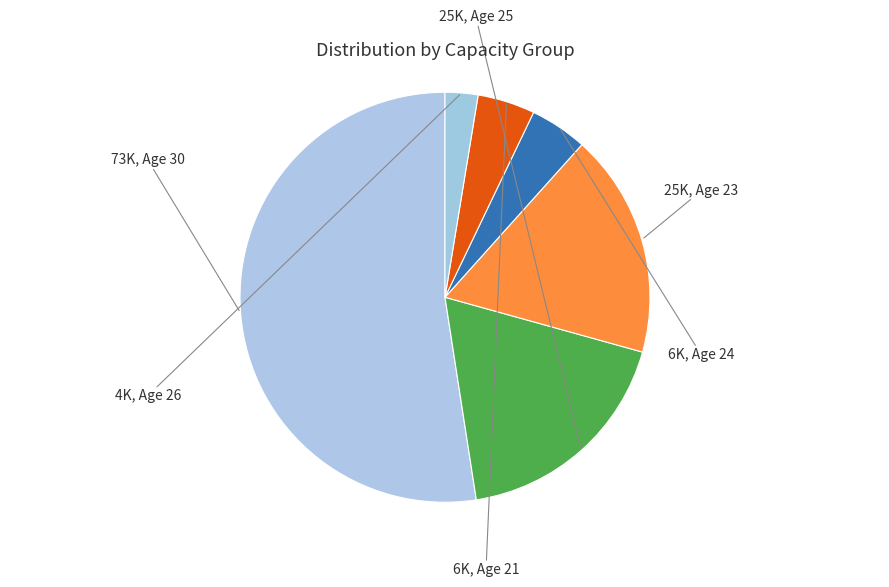

Count the number of slices in the pie.

6